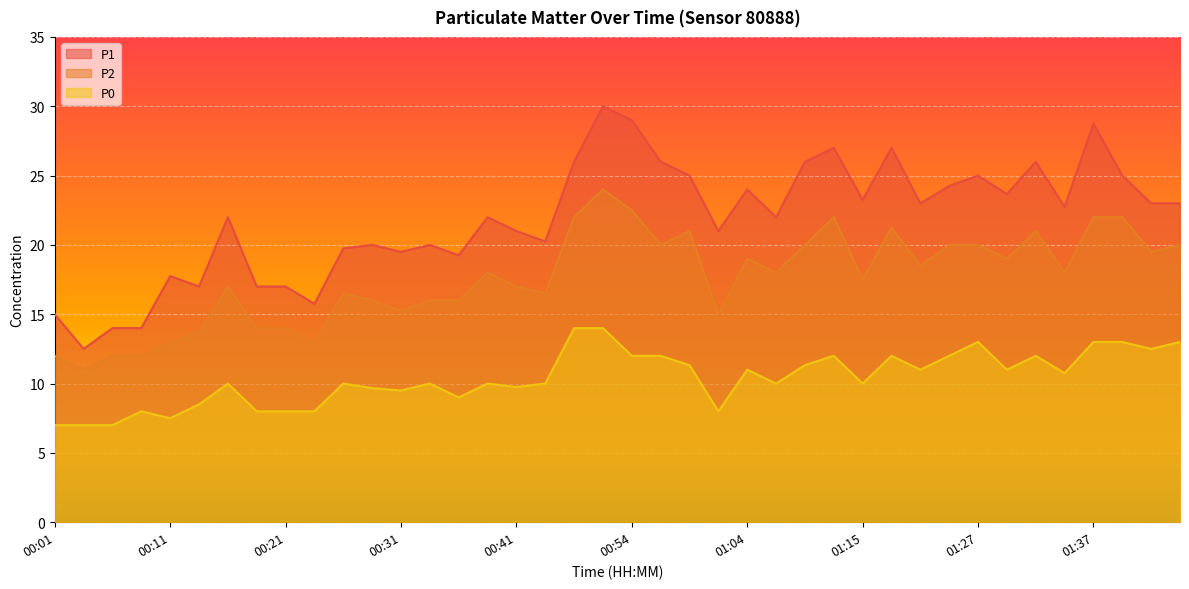

What is the total value across all series at 00:57?

58.0